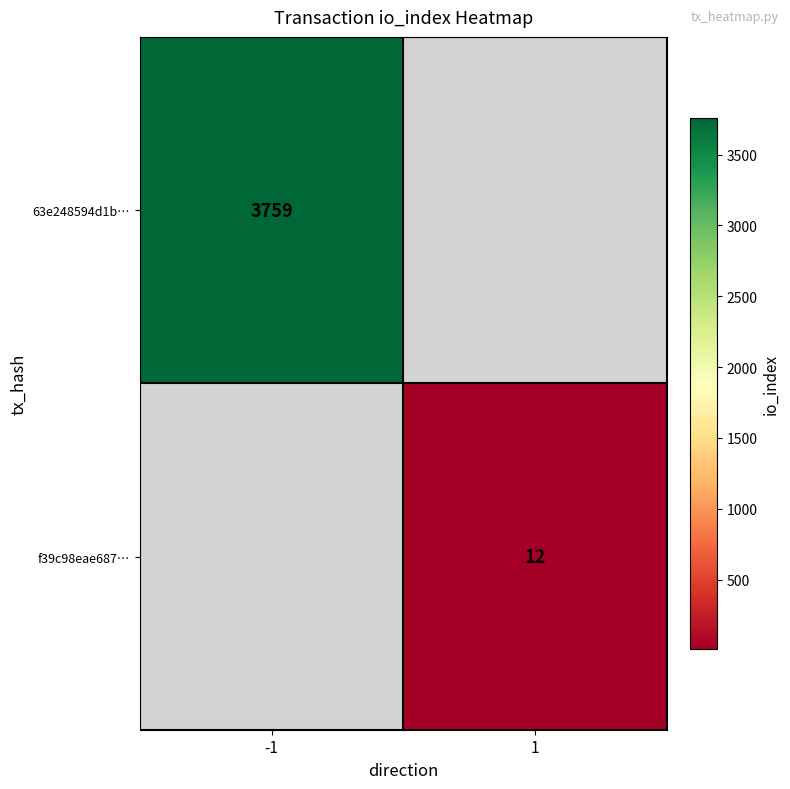

Count the number of data series in this chart.

2